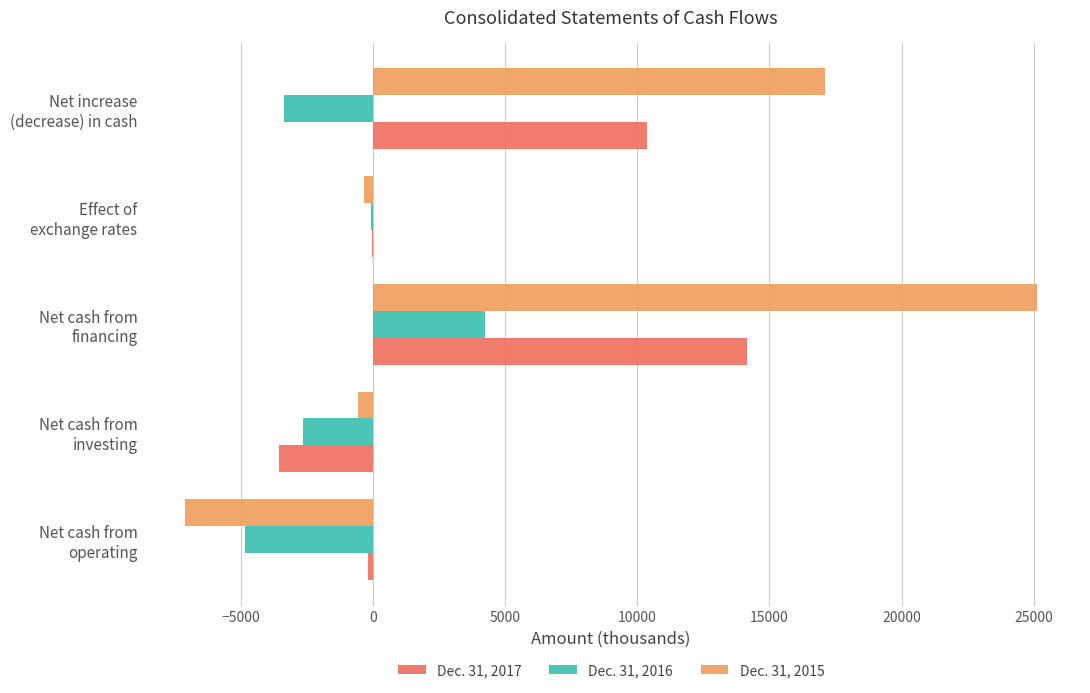

Which series has the largest range (max minus min)?

Dec. 31, 2015